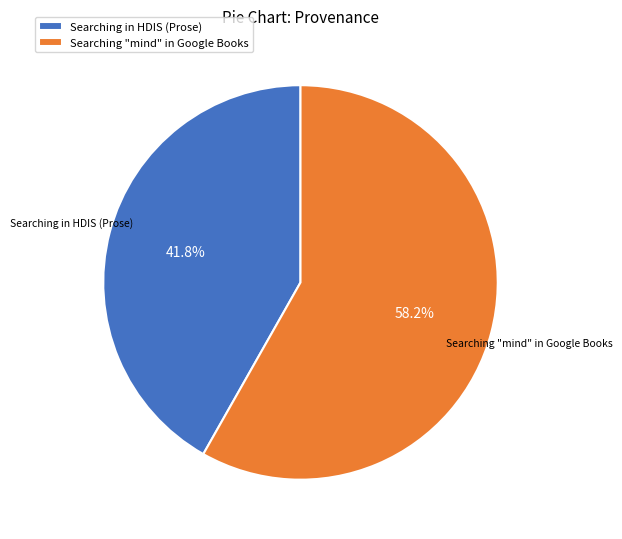

Which slice is the smallest?

Searching in HDIS (Prose)